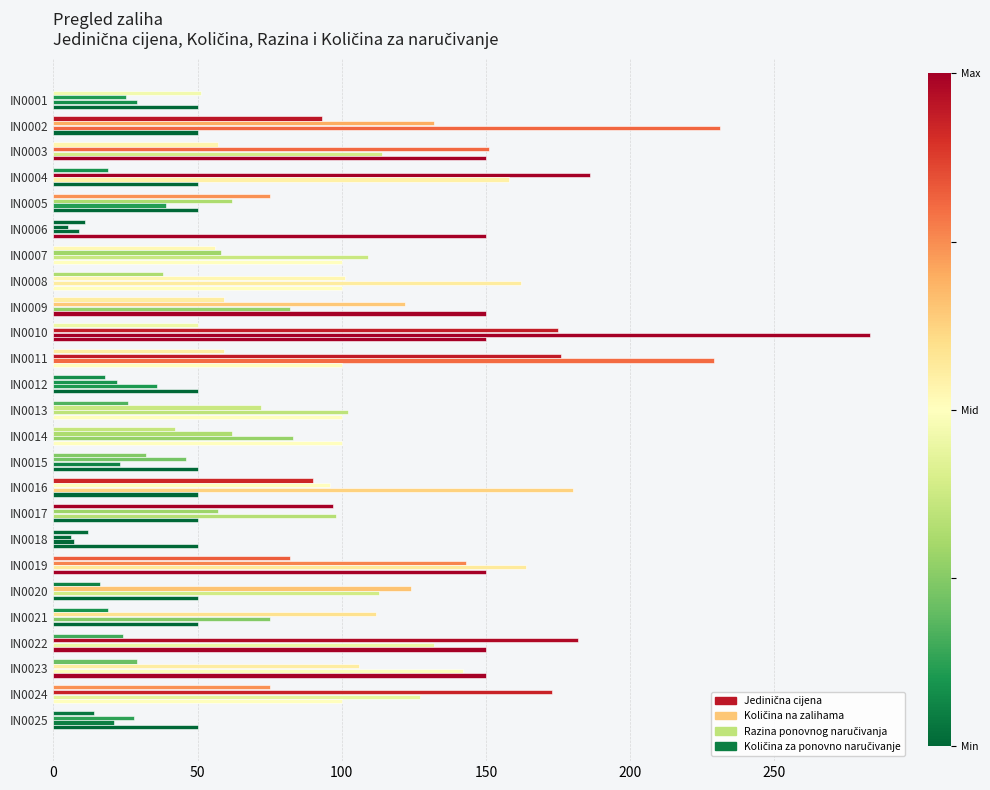

What is the difference between the maximum and minimum values in the Jedinična cijena series?

86